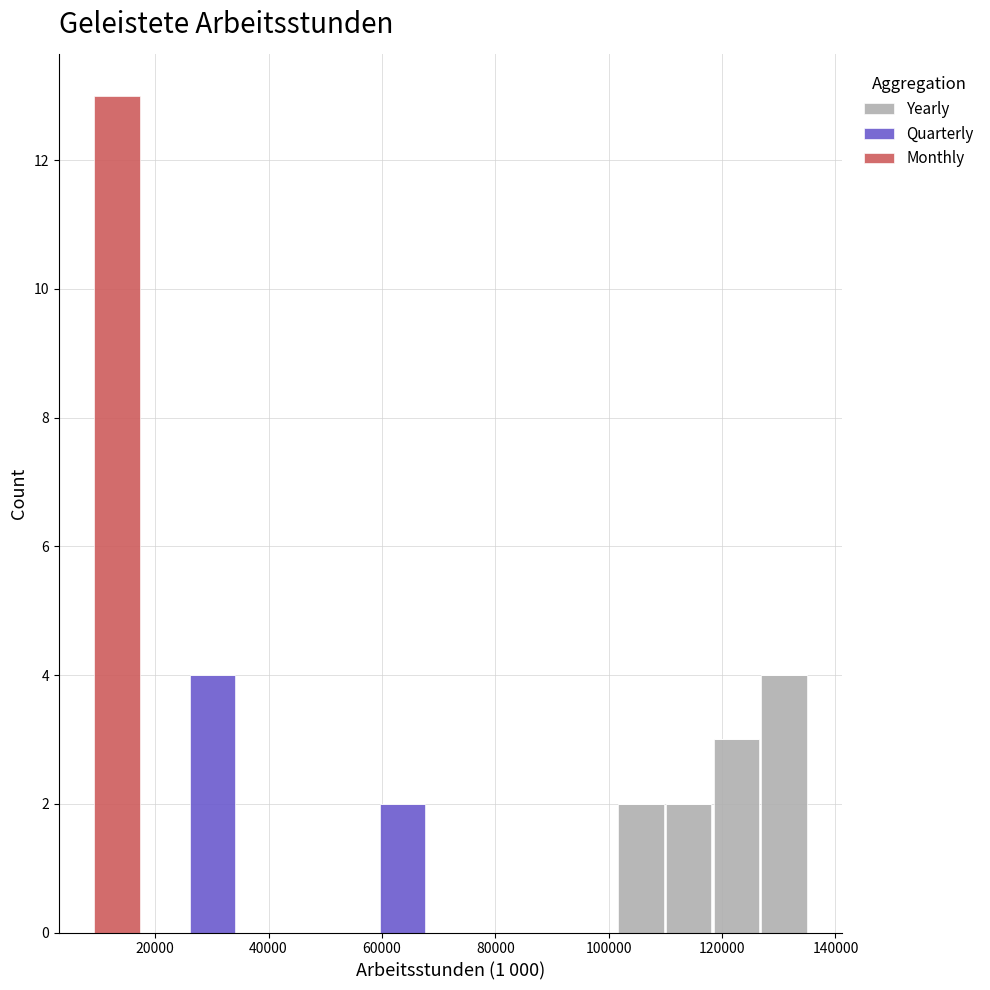

What is the total height of the stacked bar covering 102000 to 110000 on the x-axis? Neither the bar edges nor the heights are printed on the chart, so give them approximately, as read against the axes.

2